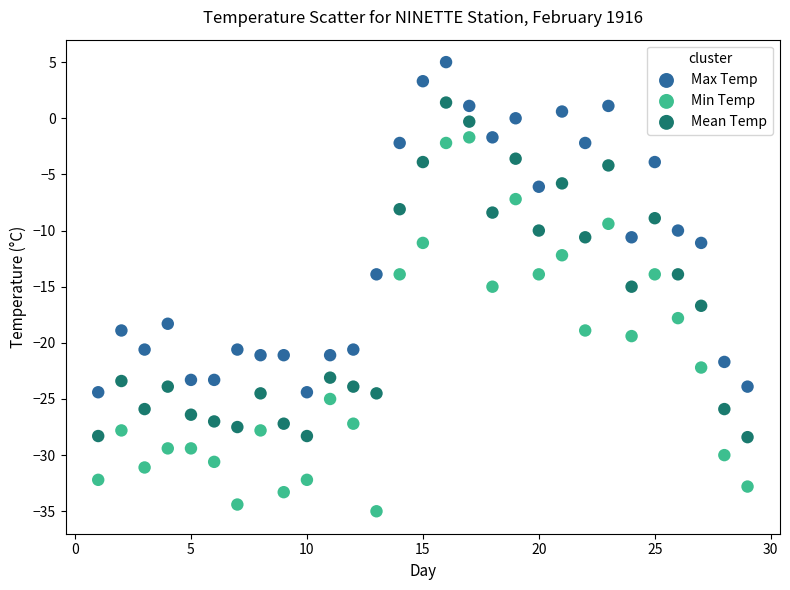

Across all data points, what is the range of X values (max minus min)?

28.0